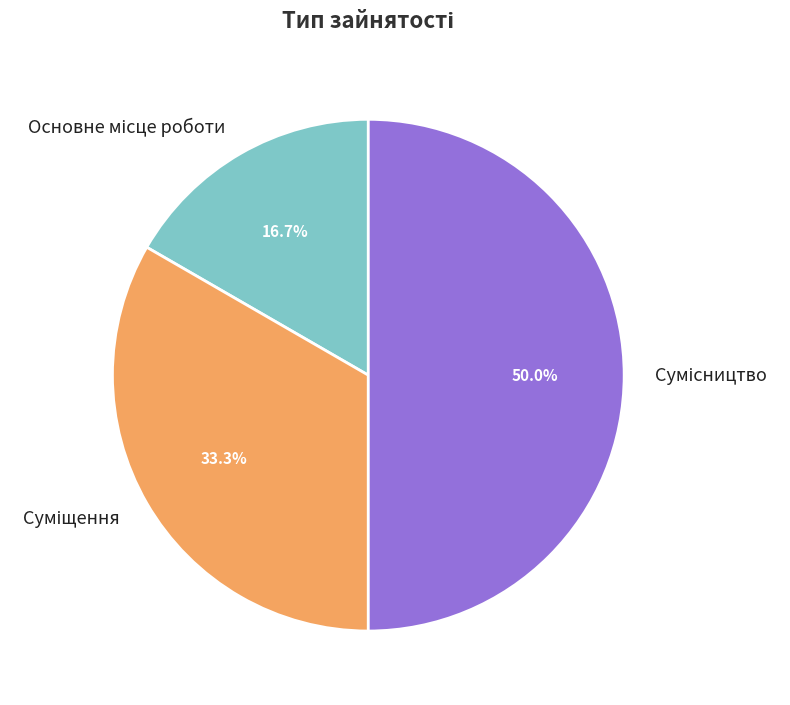

To the nearest percent, what is the difference between the largest and smallest slice percentages?

33%